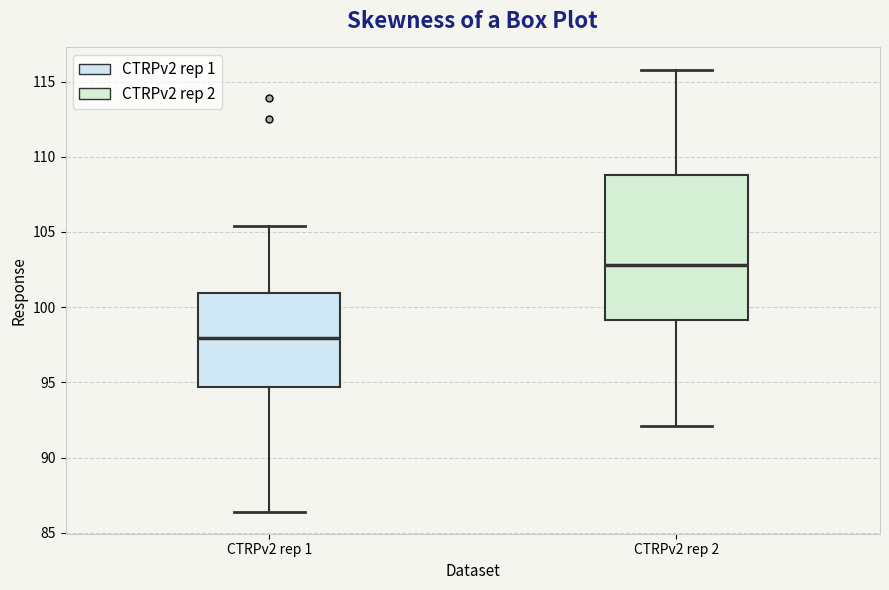

Reading left to right, read every box against the y-axis: the position of its median line, the range the box covers, and the ends of its whiskers. The values are not printed on the chart, so give them approximately, as read against the axis.

CTRPv2 rep 1: median 98.0, box 94.5 to 101.0, whiskers 86.5 to 105.5
CTRPv2 rep 2: median 103.0, box 99.0 to 109.0, whiskers 92.0 to 116.0